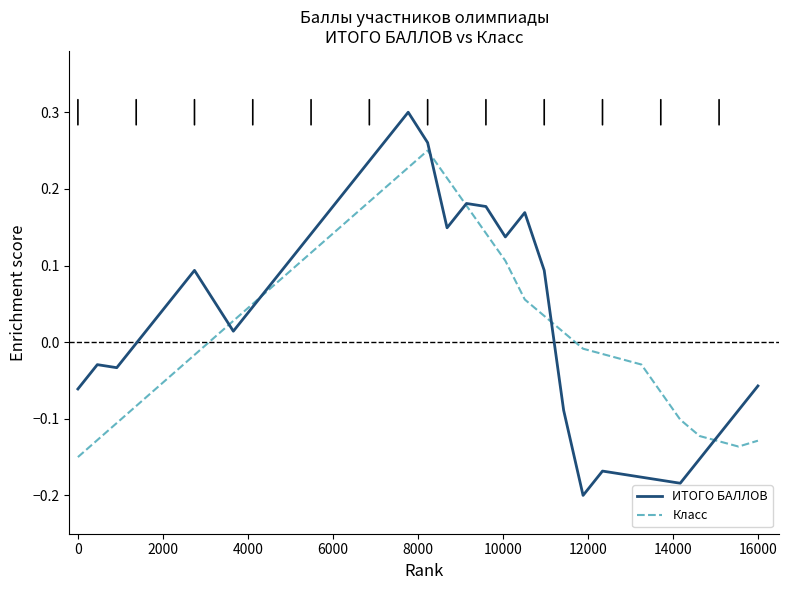

Which series has the largest range (max minus min)?

ИТОГО БАЛЛОВ